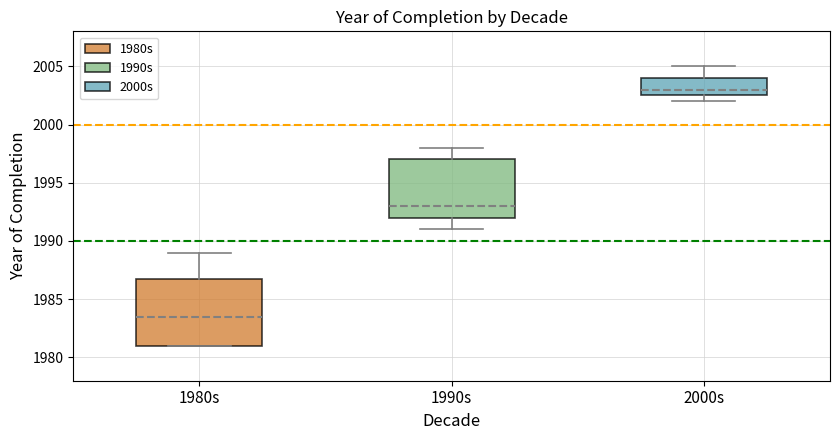

Which box has the lowest median line?

1980s